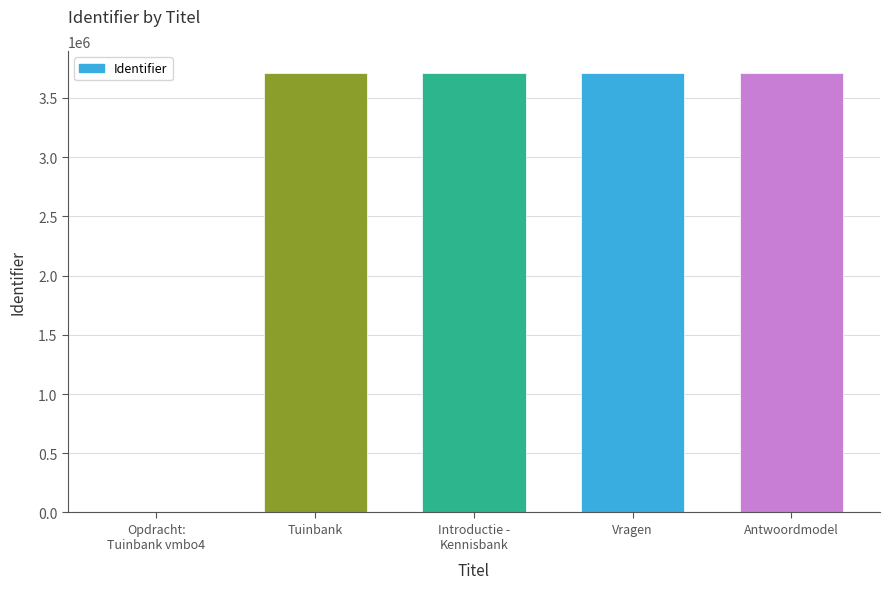

What is the average value?

2967822